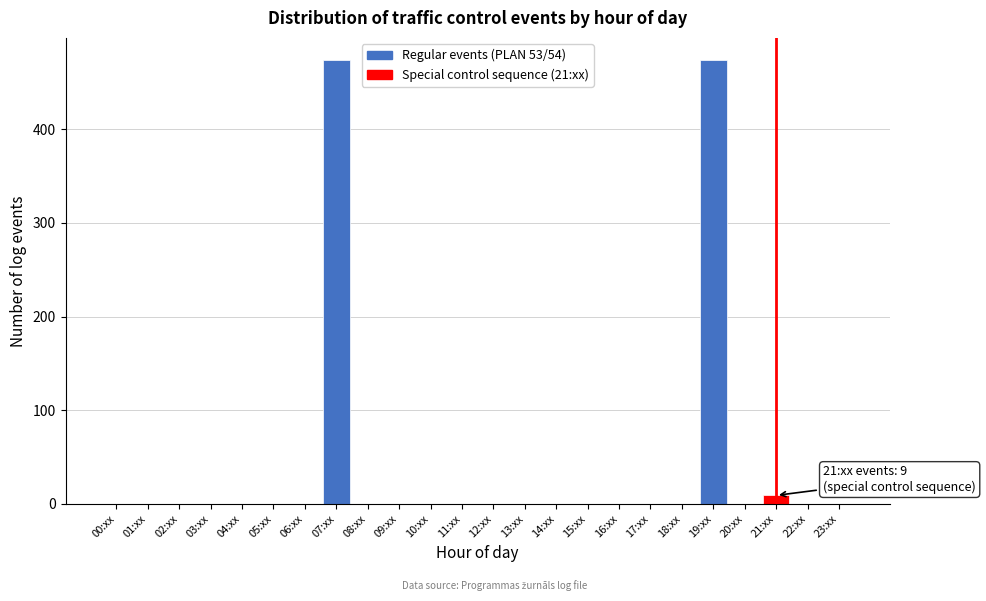

Reading left to right, extract all data points from this chart.

00:xx=0	01:xx=0	02:xx=0	03:xx=0	04:xx=0	05:xx=0	06:xx=0	07:xx=474	08:xx=0	09:xx=0	10:xx=0	11:xx=0	12:xx=0	13:xx=0	14:xx=0	15:xx=0	16:xx=0	17:xx=0	18:xx=0	19:xx=474	20:xx=0	21:xx=9	22:xx=0	23:xx=0